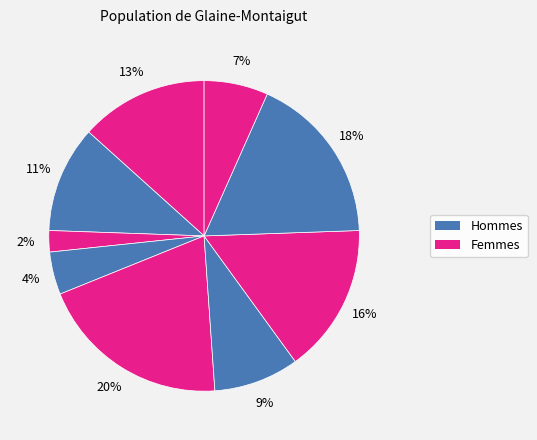

Count the number of slices in the pie.

9